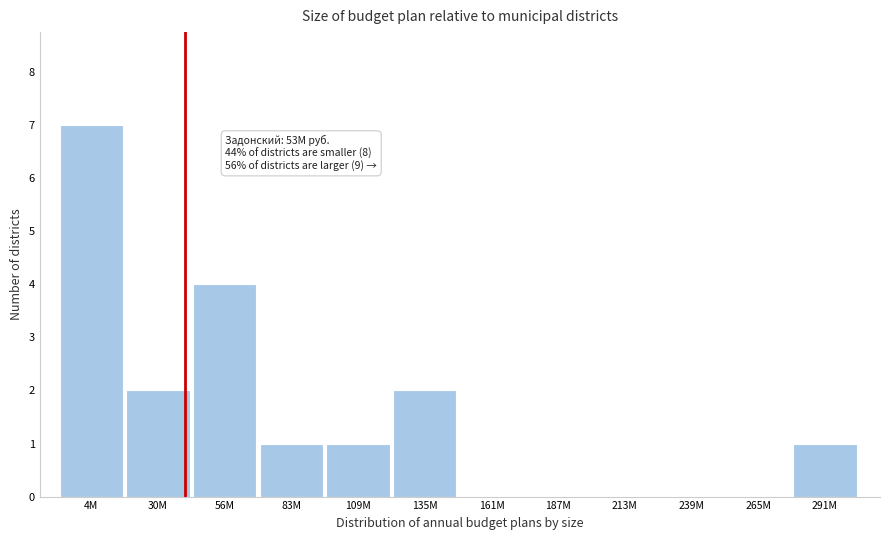

Reading right to left, what are all the values shown in this chart?

291M=1	265M=0	239M=0	213M=0	187M=0	161M=0	135M=2	109M=1	83M=1	56M=4	30M=2	4M=7